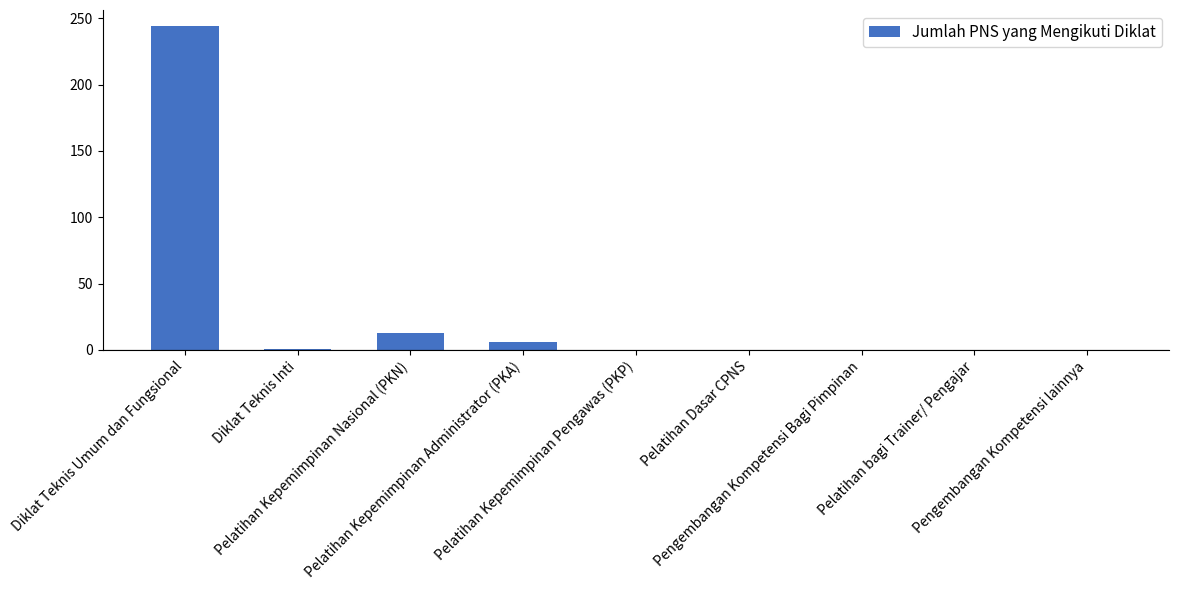

What is the change in value from Diklat Teknis Umum dan Fungsional to Pengembangan Kompetensi lainnya?

-244